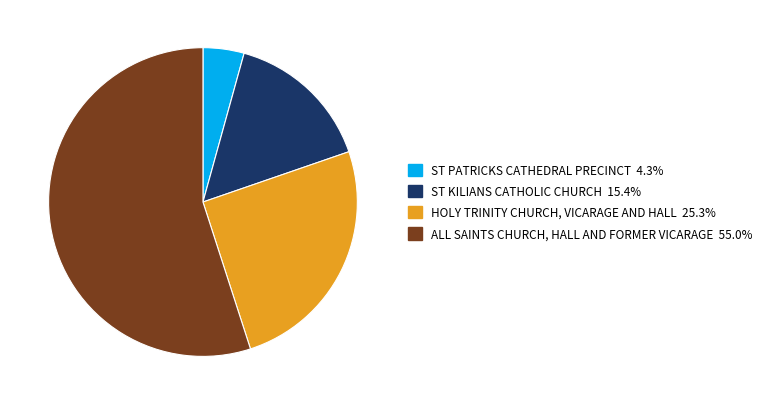

Approximately how many times larger is the value at HOLY TRINITY CHURCH, VICARAGE AND HALL compared to ST PATRICKS CATHEDRAL PRECINCT?

5.9